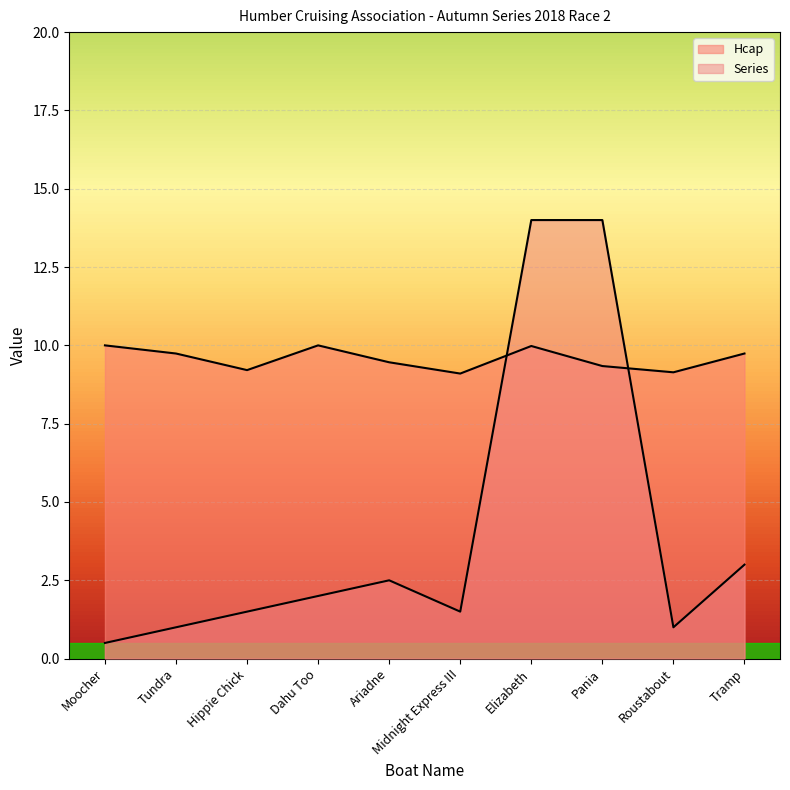

What is the maximum value for Series?

14.0